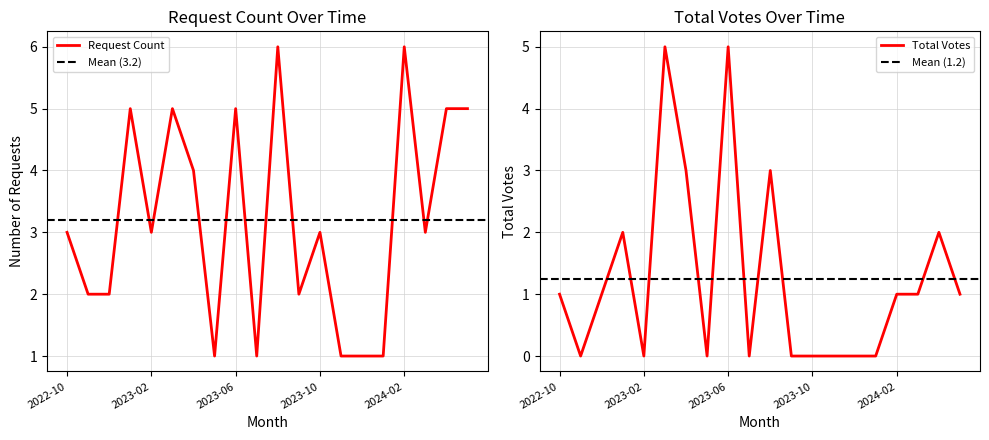

True or false: Total Votes has a value of -2 at 9.

False